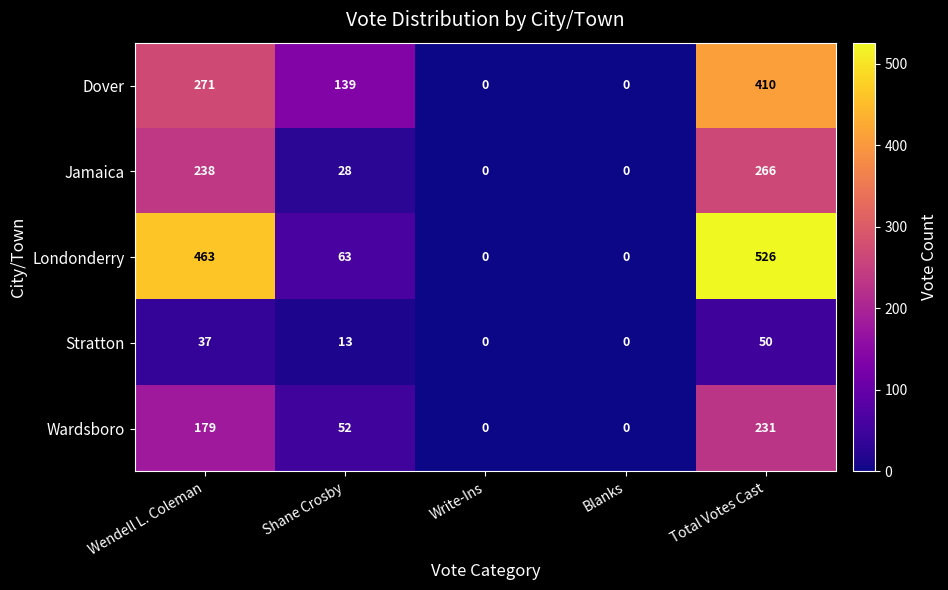

What is the difference between the Dover values at Write-Ins and Total Votes Cast?

410